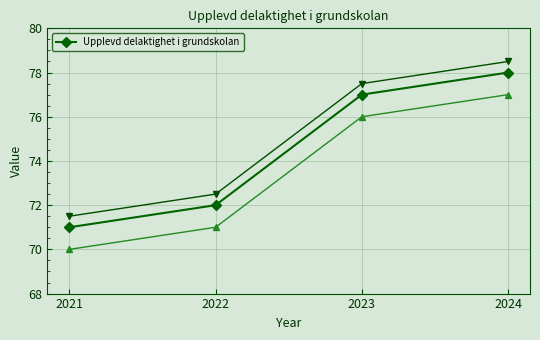

List the labels in order of value, smallest first.

2021, 2022, 2023, 2024